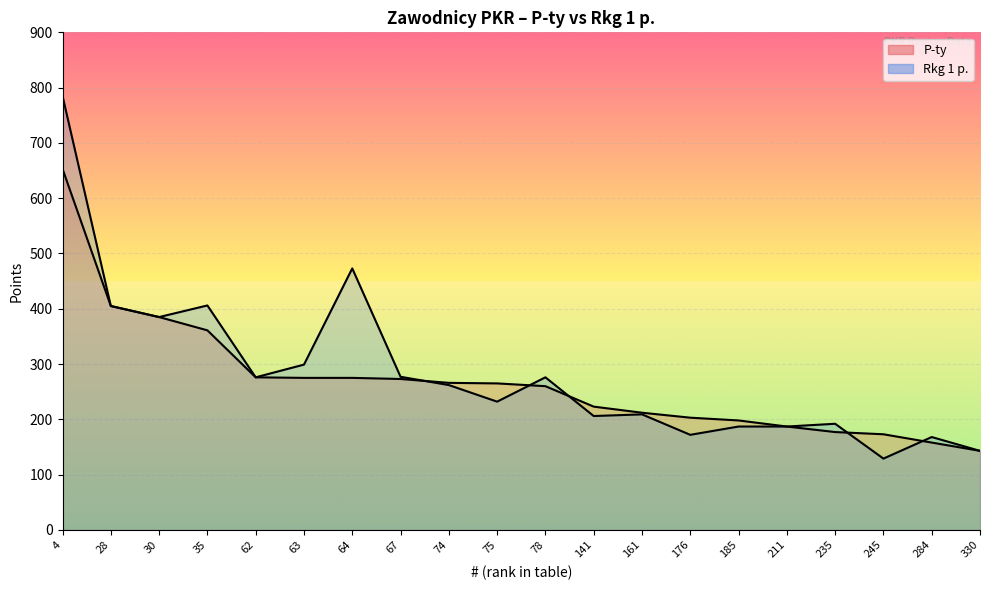

Reading right to left, what are all the values shown in this chart?

P-ty: 330=143	284=158	245=173	235=177	211=187	185=198	176=203	161=212	141=223	78=260	75=265	74=266	67=273	64=275	63=275	62=276	35=361	30=385	28=405	4=653
Rkg 1 p.: 330=143	284=168	245=129	235=192	211=187	185=187	176=172	161=209	141=206	78=276	75=232	74=262	67=277	64=473	63=299	62=276	35=406	30=385	28=405	4=785